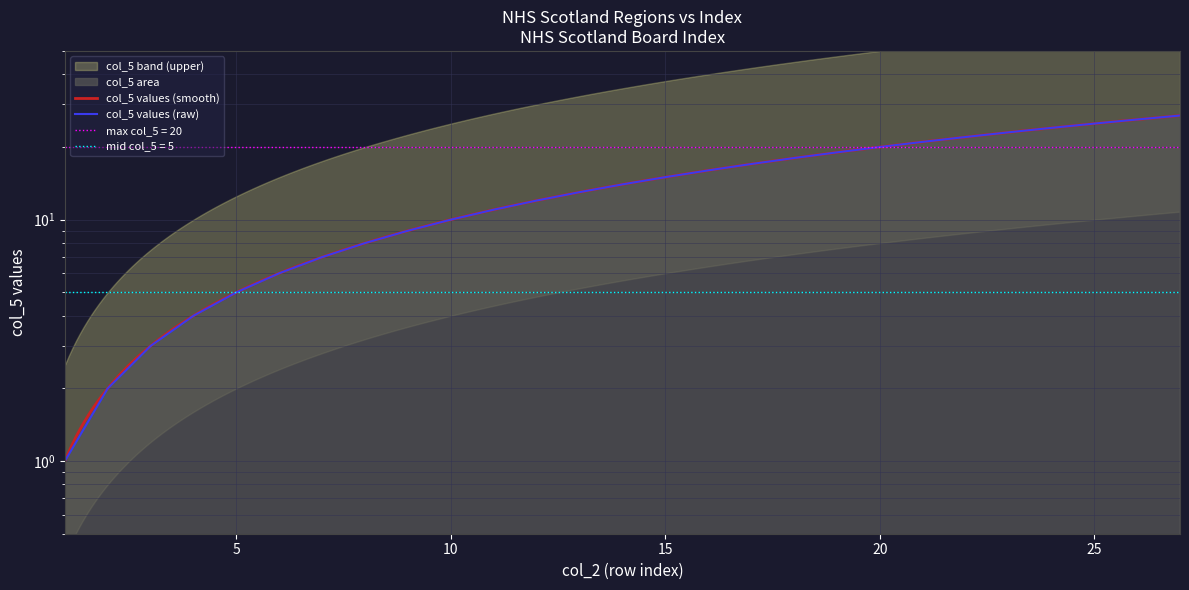

What is the value of the 21st point from the left?

21